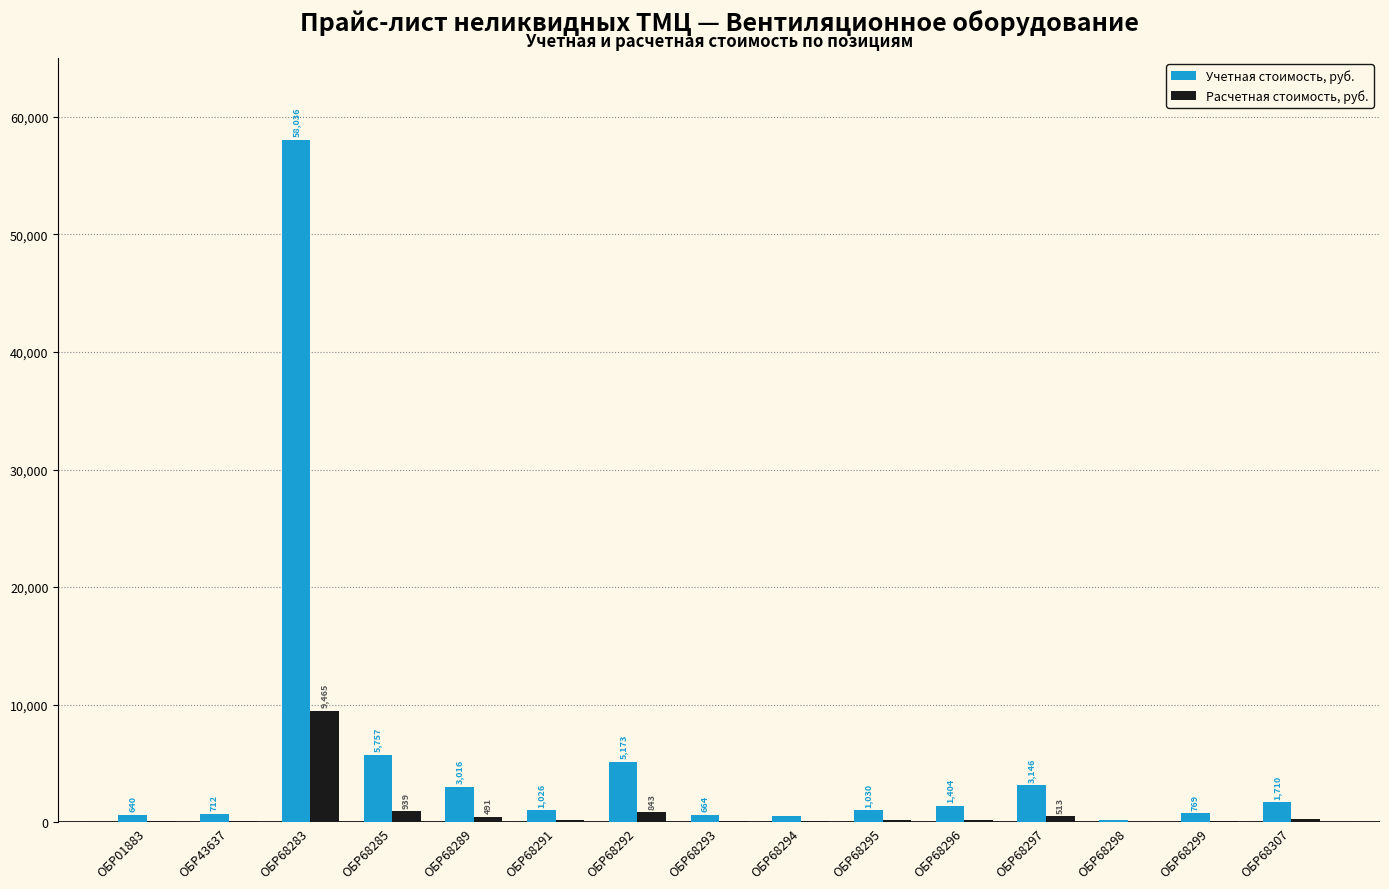

Where does the Учетная стоимость, руб. series first go above 1030?

ОБР68283